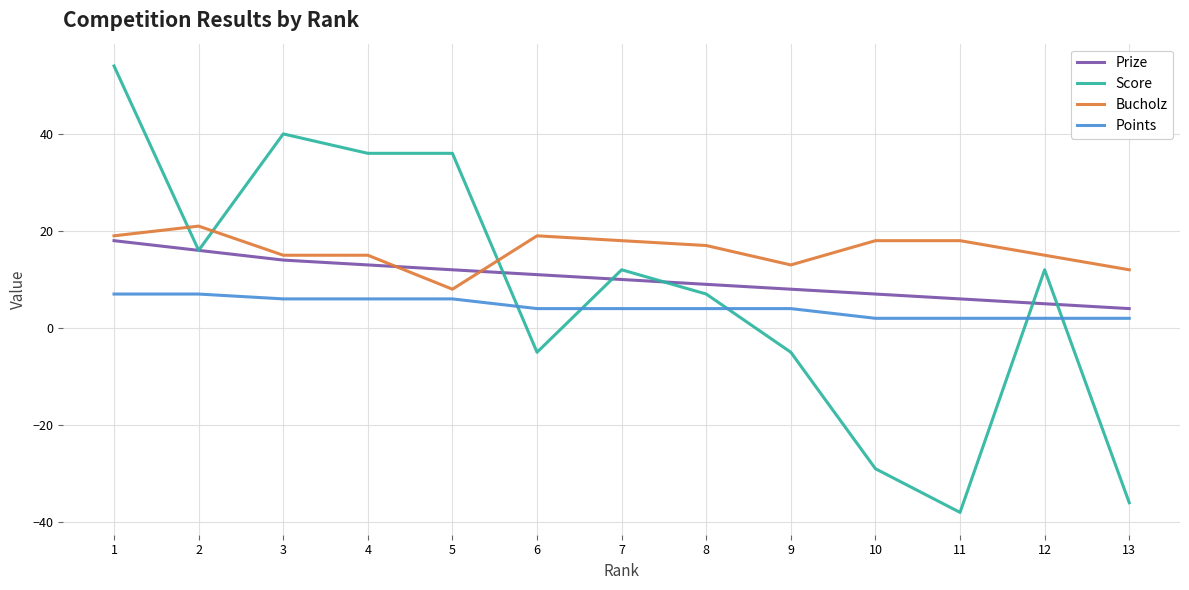

Is it true that Prize equals 18 at 1?

True